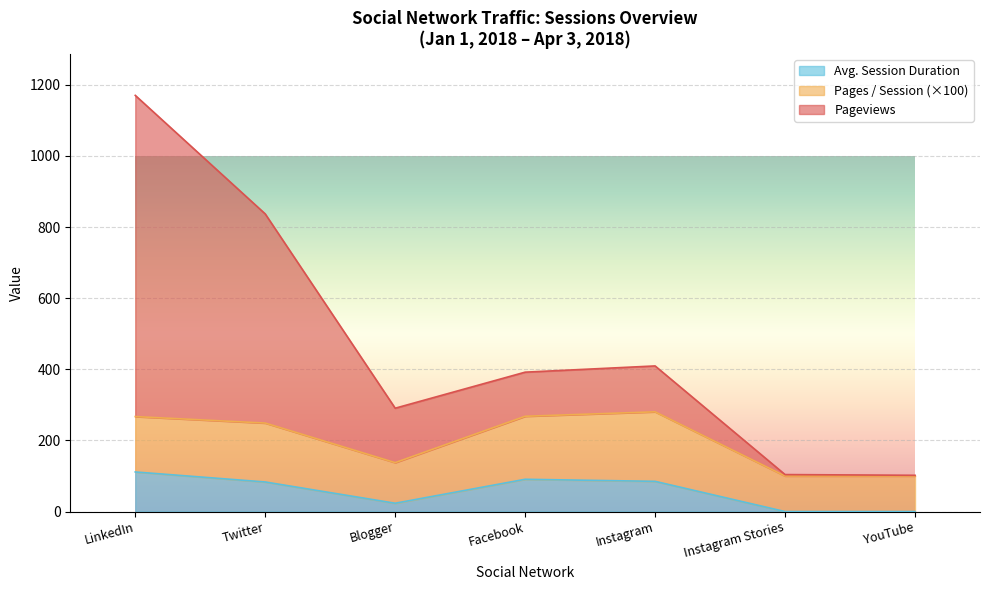

At how many categories does at least one series exceed 142?

5